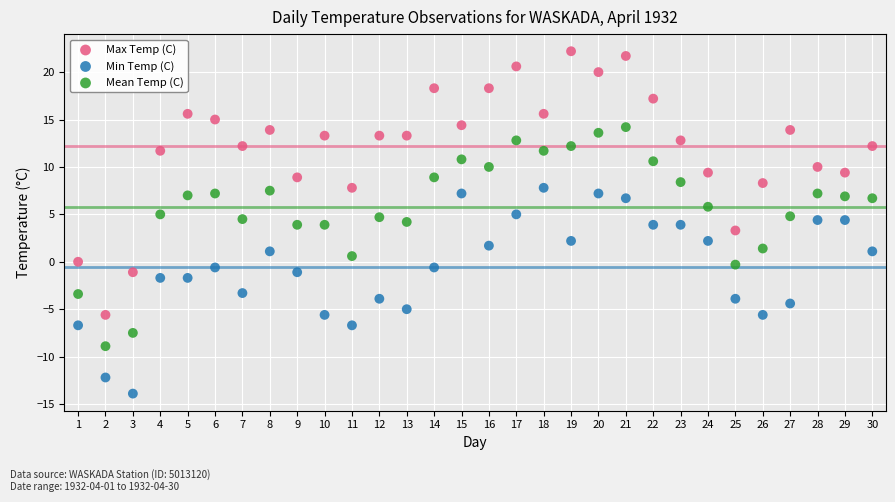

Across all data points, what is the range of Y values (max minus min)?

36.1